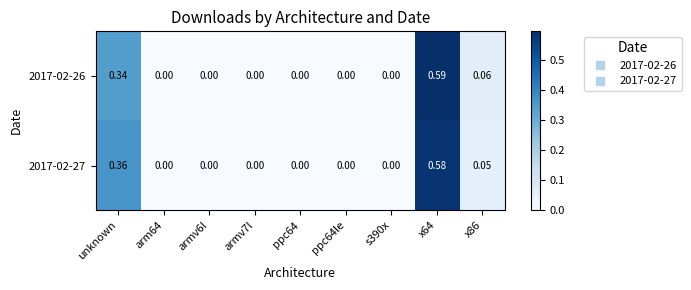

Is the value of 2017-02-26 at x86 greater than the value of 2017-02-27 at ppc64?

Yes